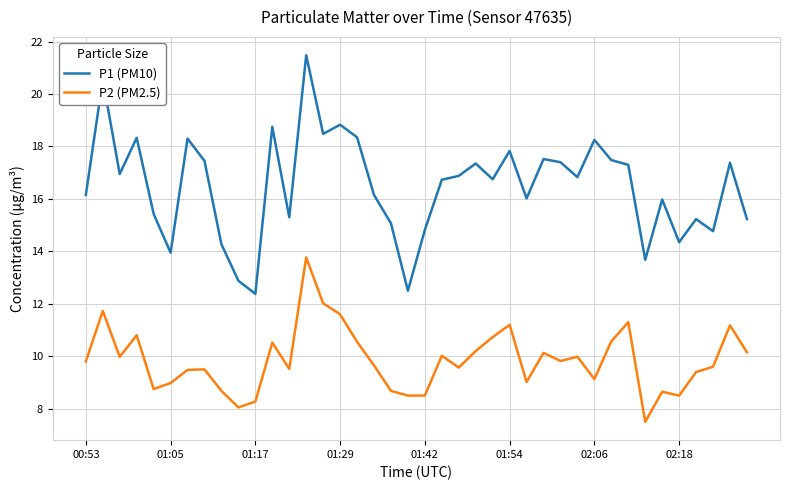

List the series in order of their peak value, lowest first.

P2 (PM2.5), P1 (PM10)